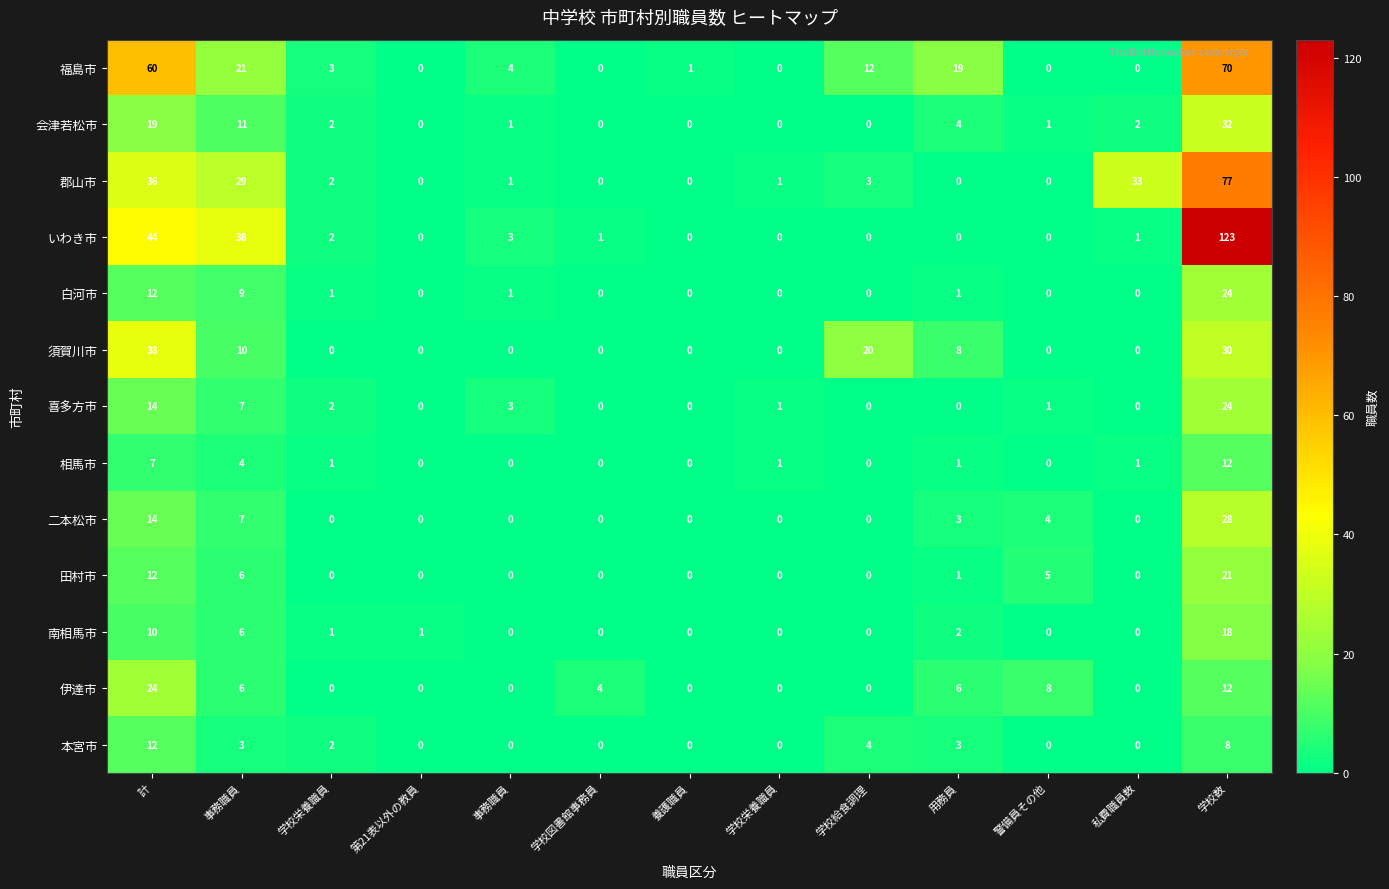

What is the difference between the highest and lowest values at 用務員?

19